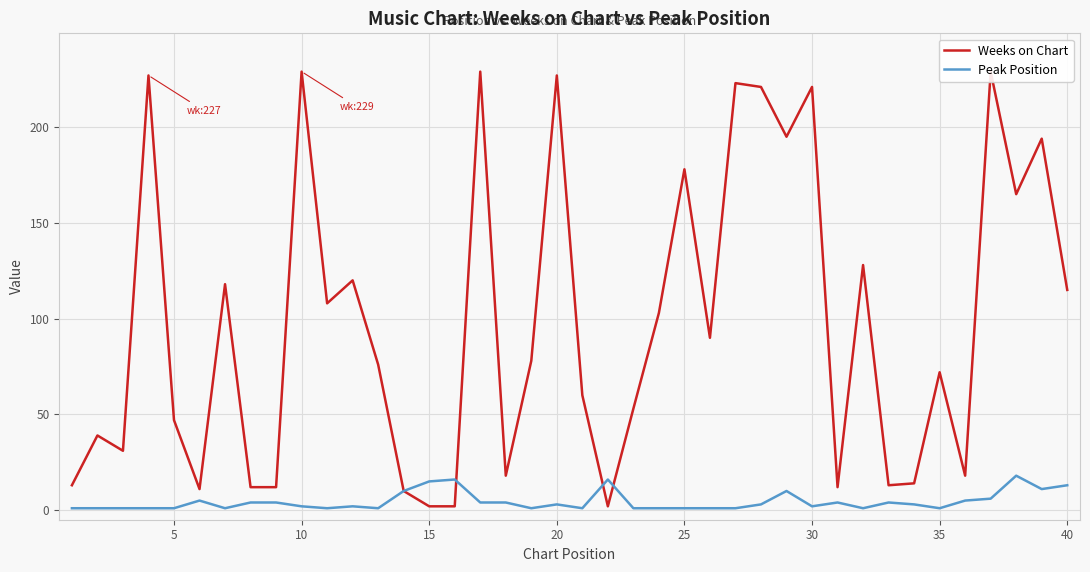

How many interior local valleys does the Weeks on Chart series have?

11